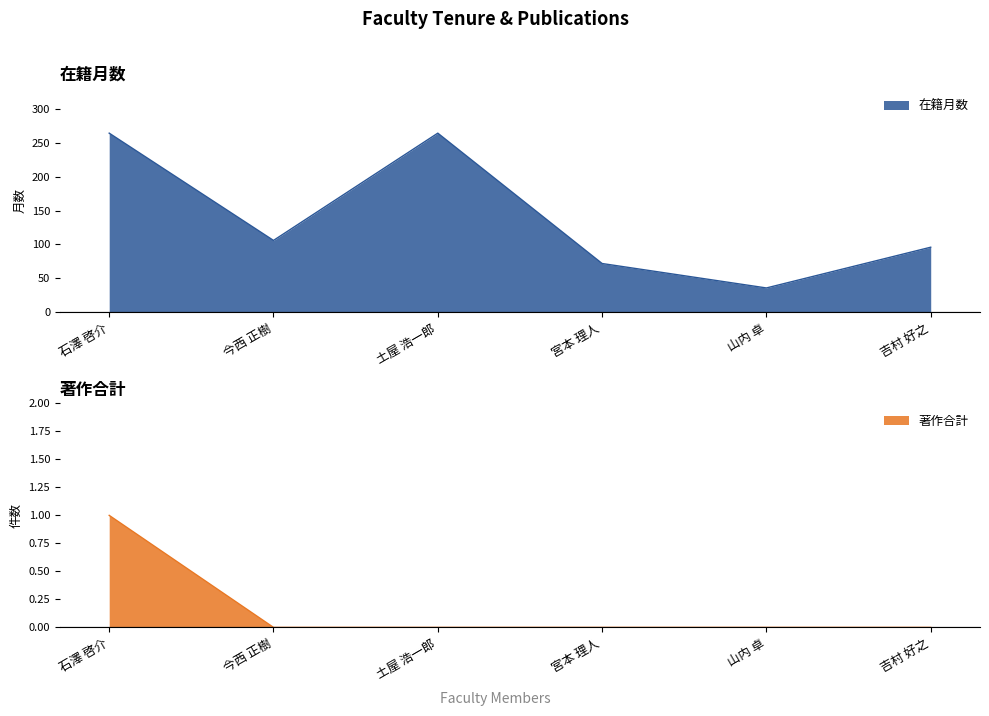

What is the label of the 1st point from the left?

石澤 啓介